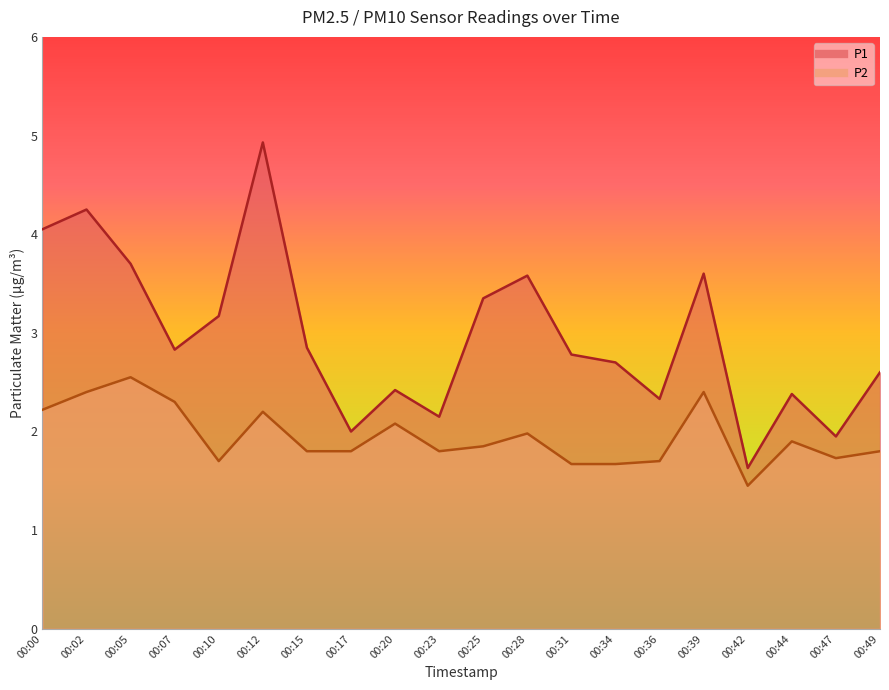

At which category does P2 reach its first local valley?

00:10